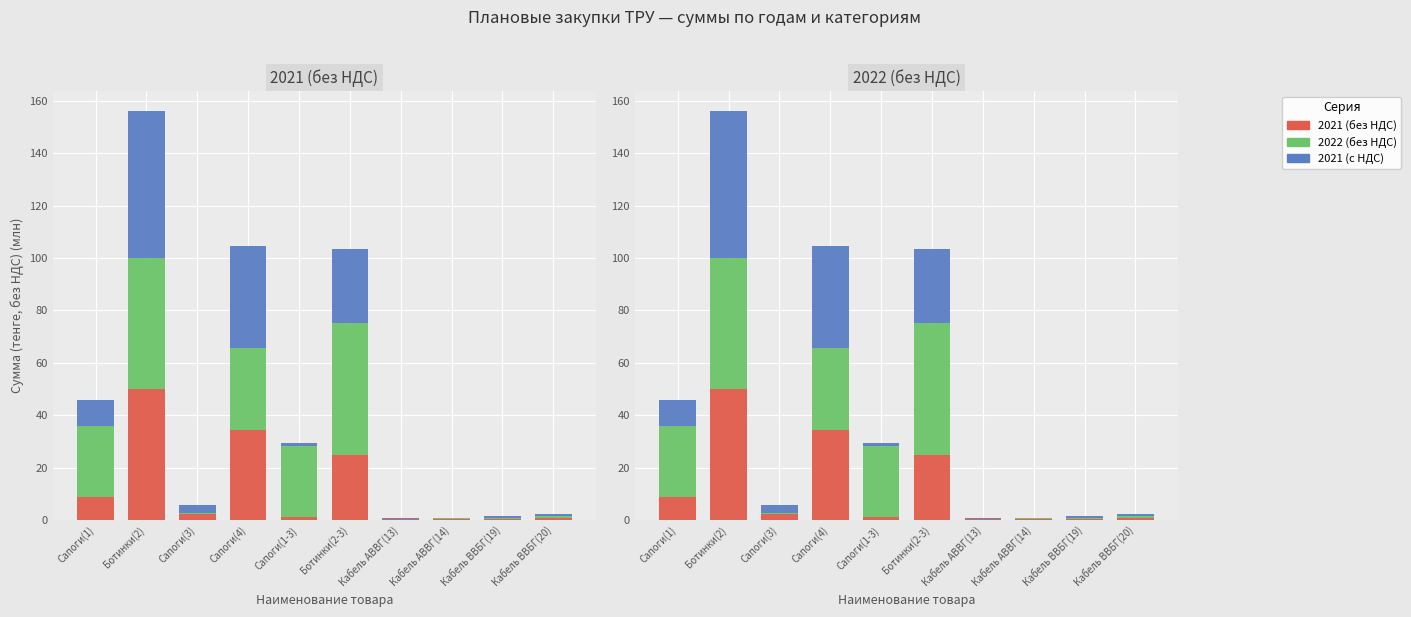

What is the difference between the second highest and second lowest values in the 2021 (без НДС) series?

34.2